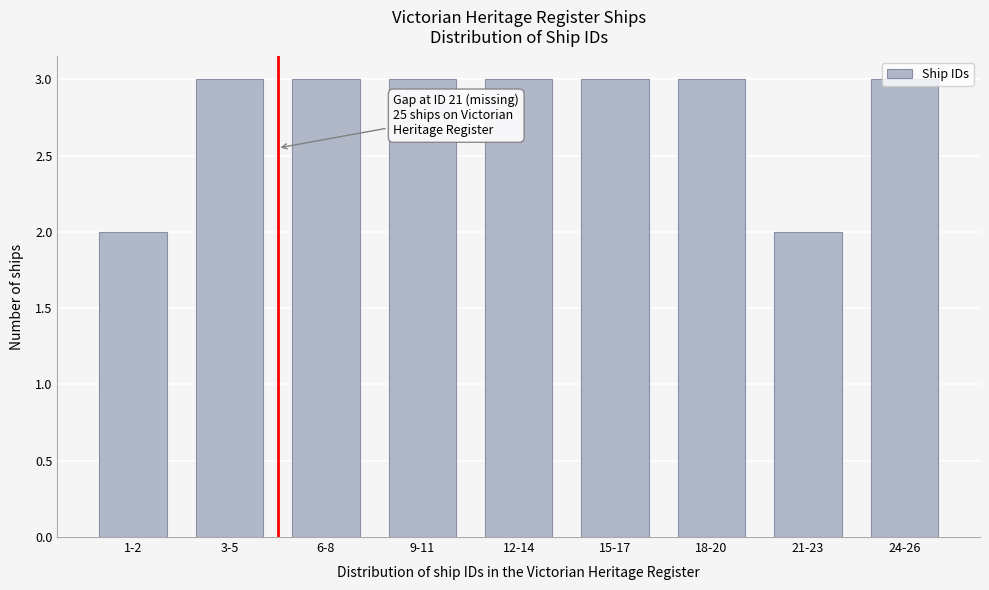

What position from the right is 6-8?

7